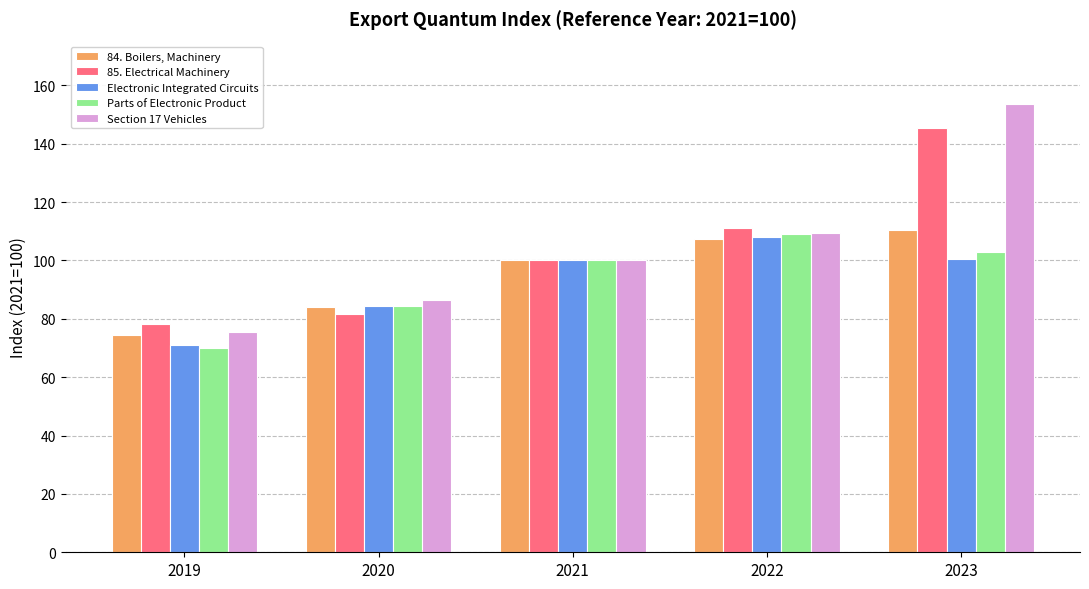

What is the average value of the 84. Boilers, Machinery series?

95.3